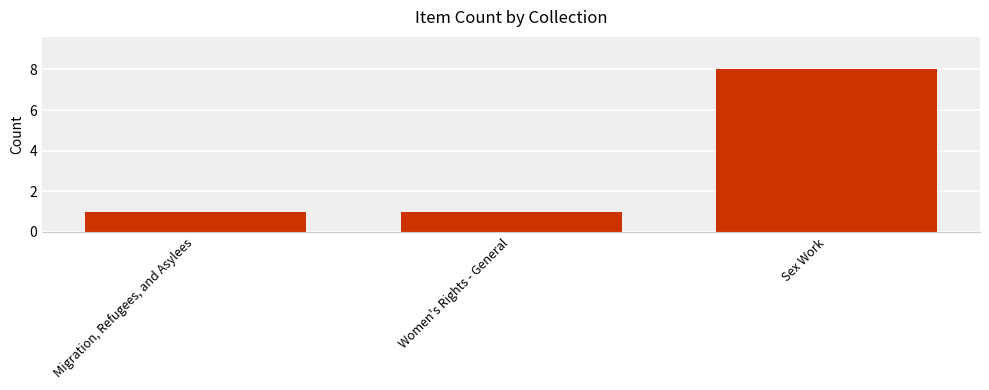

What is the average value?

3